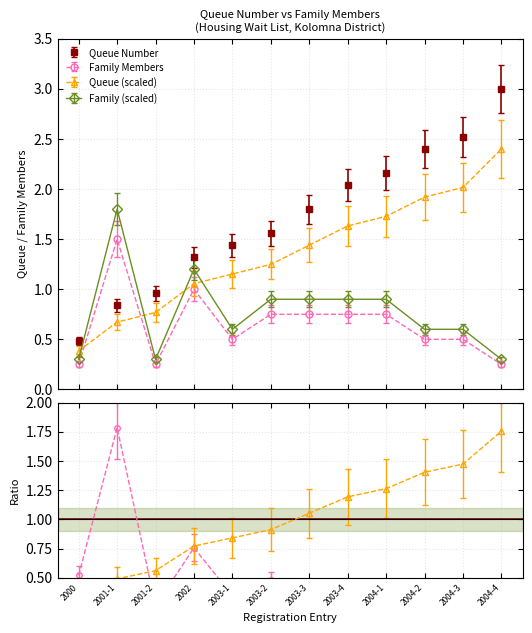

What is the label of the 9th point from the right?

2002